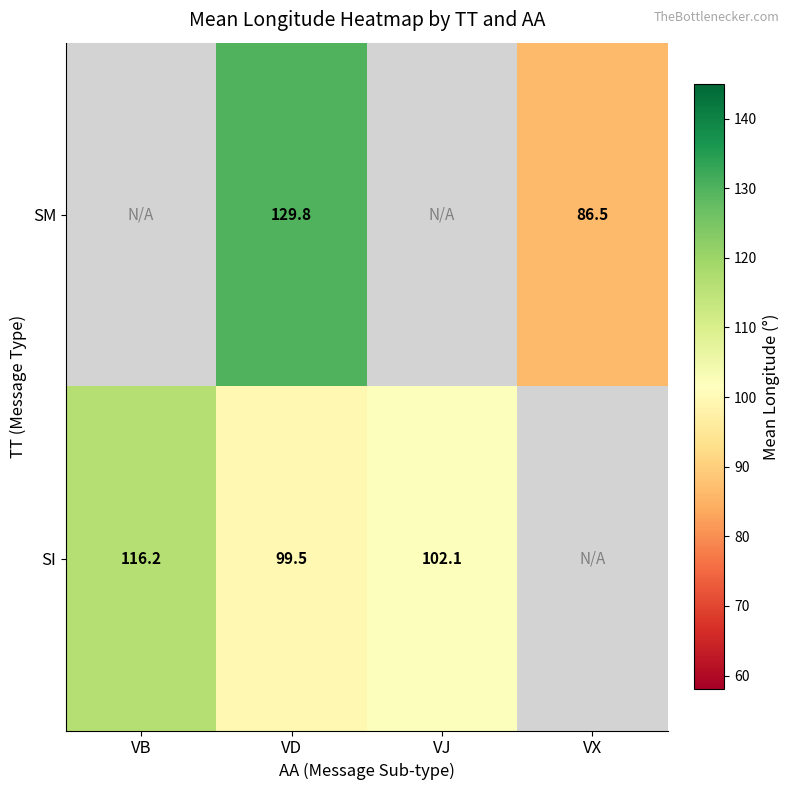

Is it true that SI equals 102.1 at VJ?

True